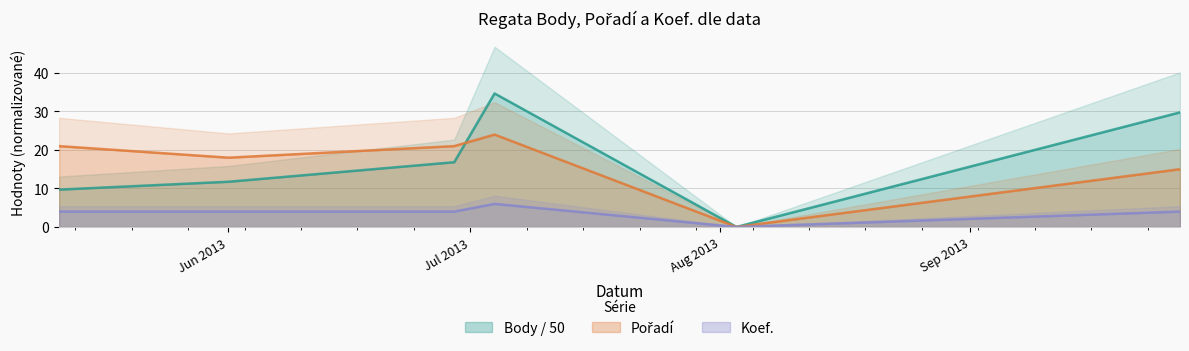

What is the sum of all Koef. values?

22.0